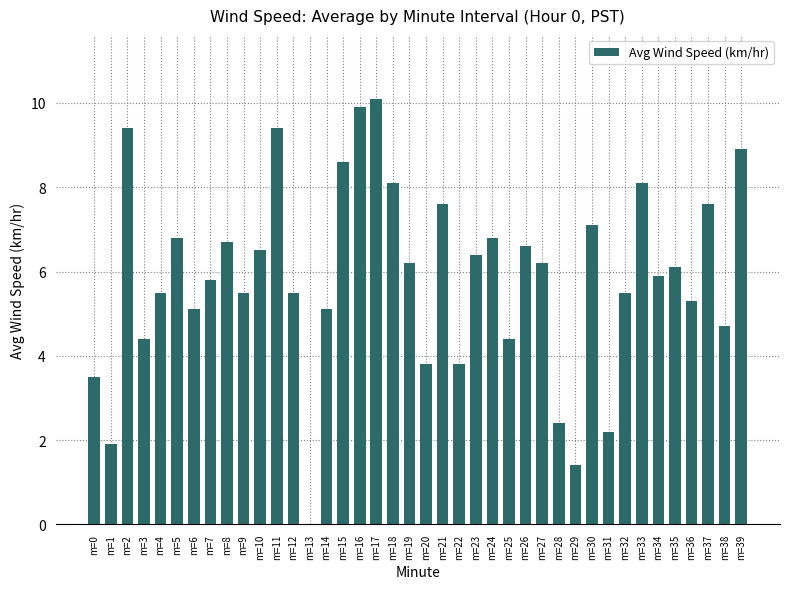

What is the change in value from m=10 to m=14?

-1.4